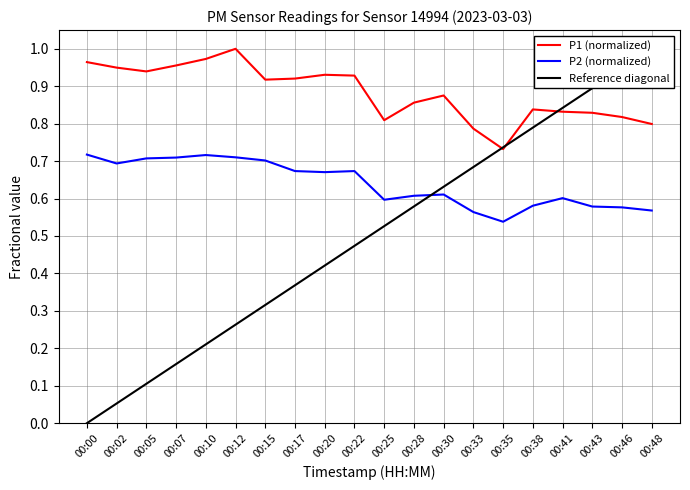

How many interior local peaks does the P2 (normalized) series have?

4